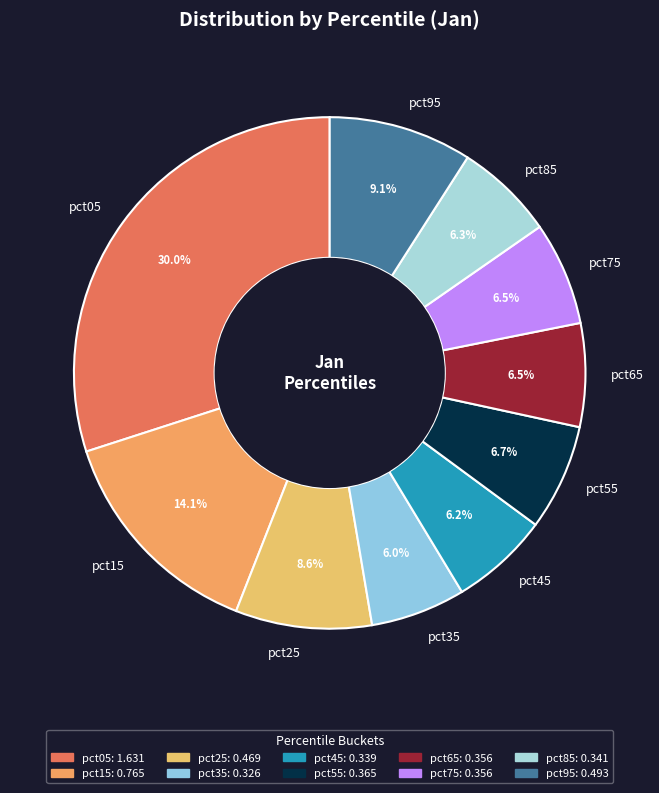

How many slices are in this pie chart?

10